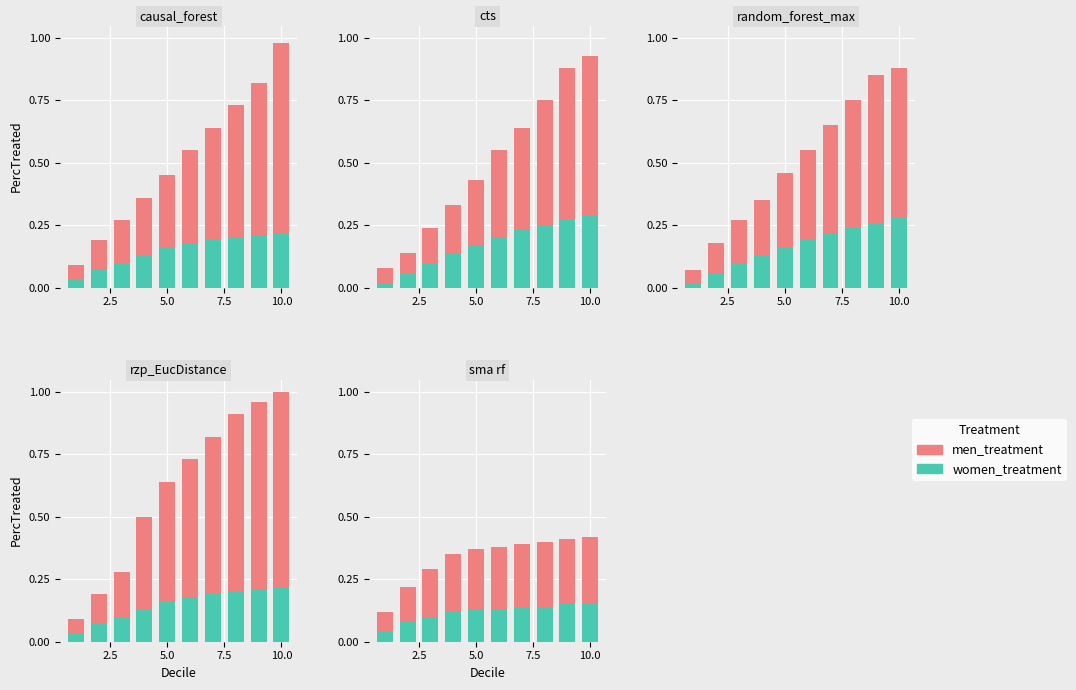

Is it true that women_treatment equals 0.1 at 10.0?

False